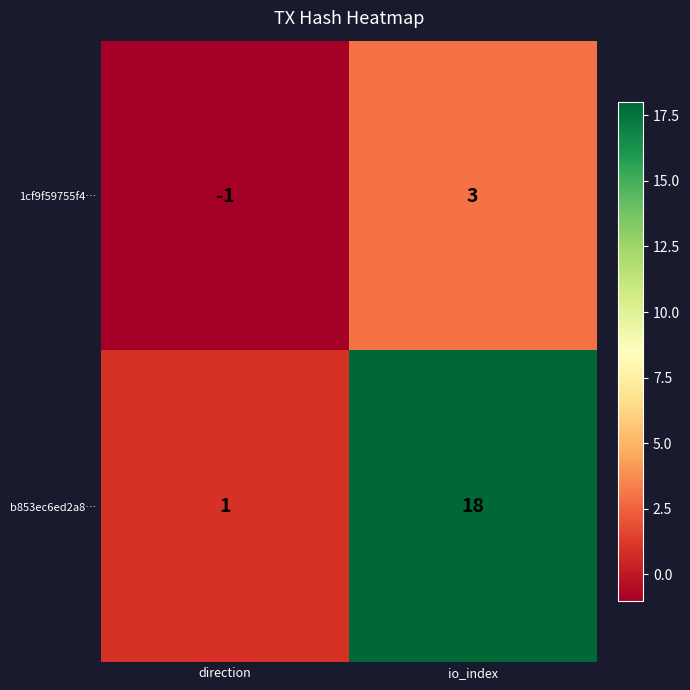

Reading right to left, extract all data points from this chart.

1cf9f59755f4…: io_index=3	direction=-1
b853ec6ed2a8…: io_index=18	direction=1